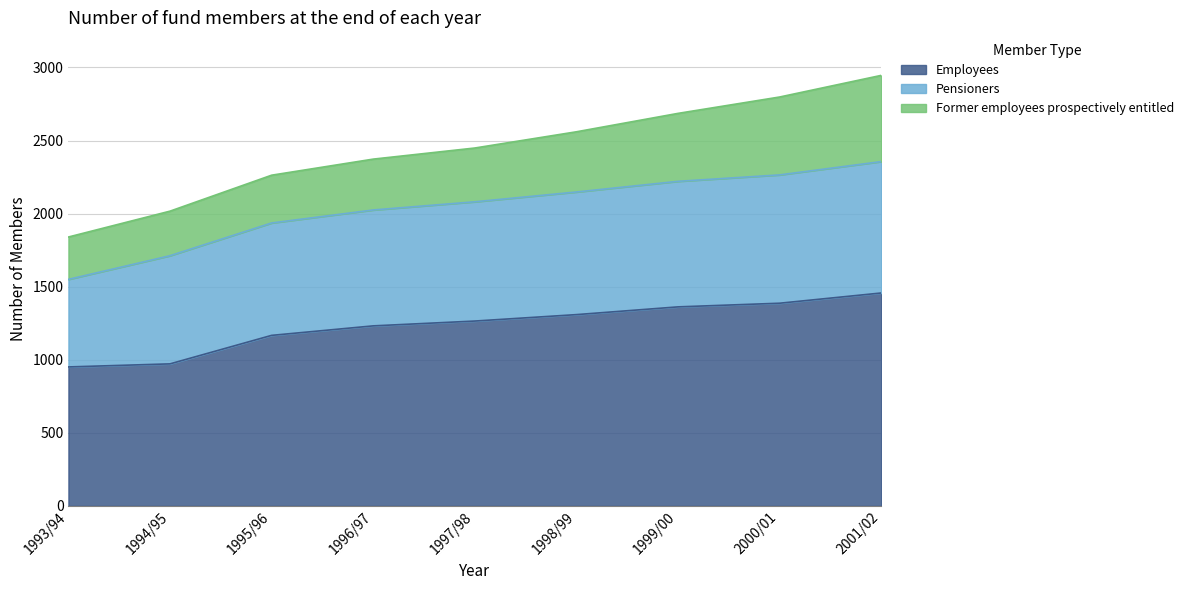

What is the difference between the highest and lowest values at 1999/00?

897